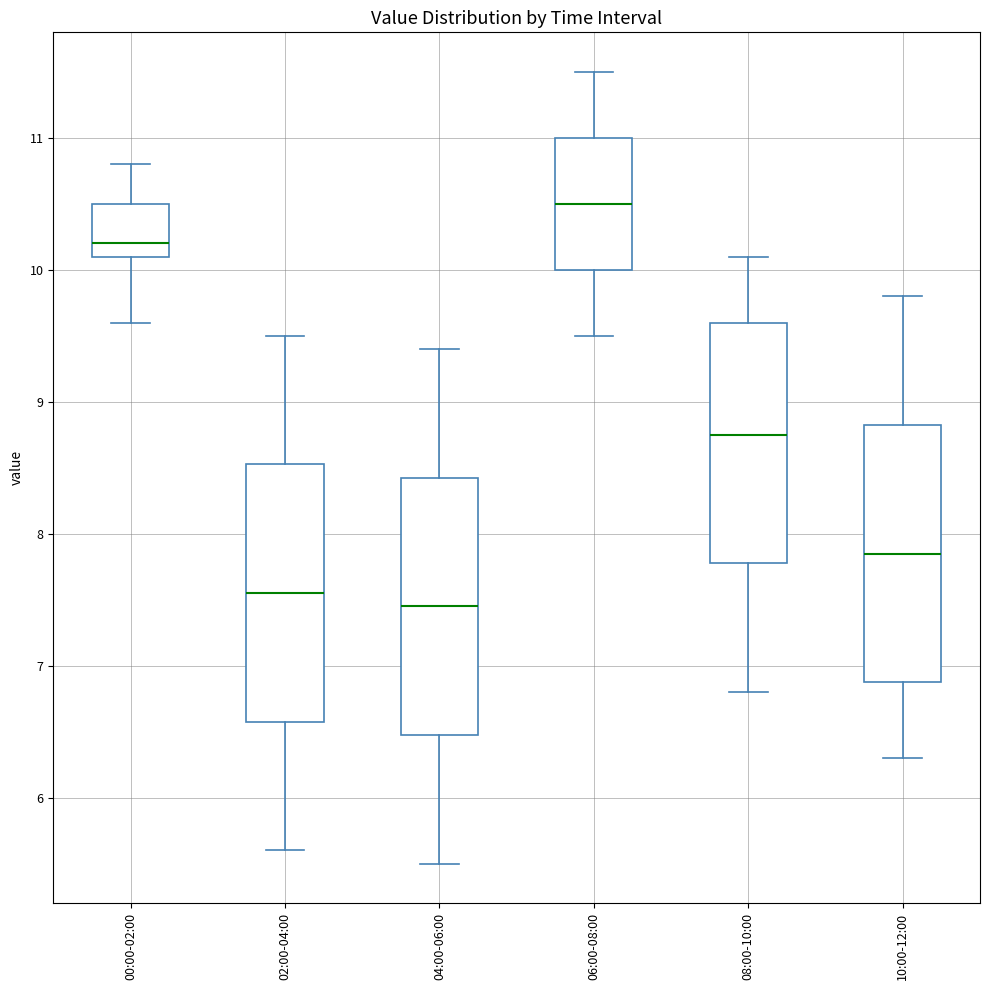

Reading left to right, read every box against the y-axis: the position of its median line, the range the box covers, and the ends of its whiskers. The values are not printed on the chart, so give them approximately, as read against the axis.

00:00-02:00: median 10.2, box 10.1 to 10.5, whiskers 9.6 to 10.8
02:00-04:00: median 7.6, box 6.6 to 8.5, whiskers 5.6 to 9.5
04:00-06:00: median 7.5, box 6.5 to 8.4, whiskers 5.5 to 9.4
06:00-08:00: median 10.5, box 10.0 to 11.0, whiskers 9.5 to 11.5
08:00-10:00: median 8.8, box 7.8 to 9.6, whiskers 6.8 to 10.1
10:00-12:00: median 7.9, box 6.9 to 8.8, whiskers 6.3 to 9.8